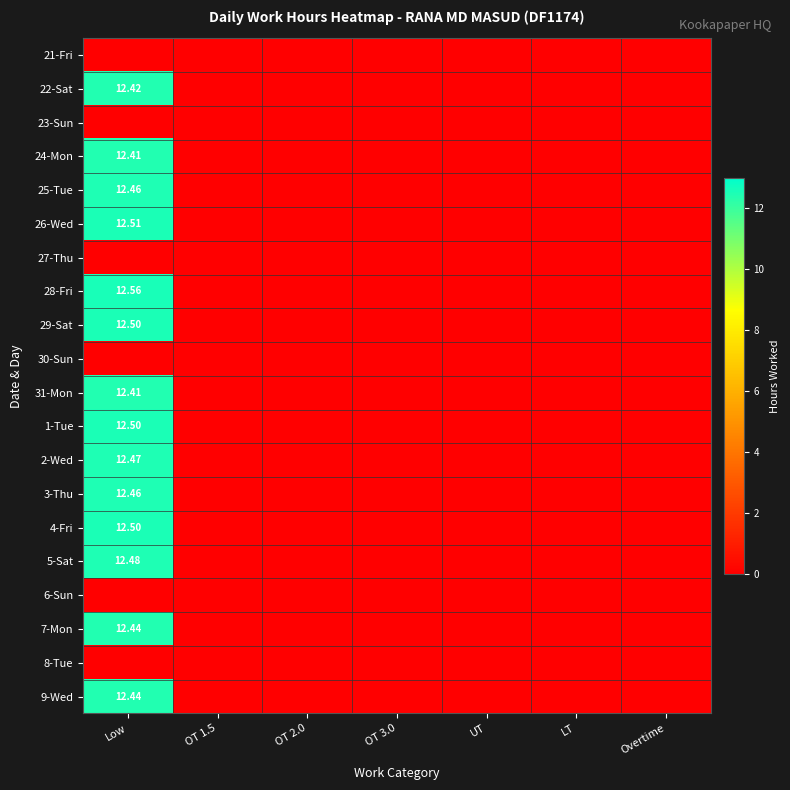

Rank the categories by 29-Sat value from lowest to highest.

OT 1.5, OT 2.0, OT 3.0, UT, LT, Overtime, Low